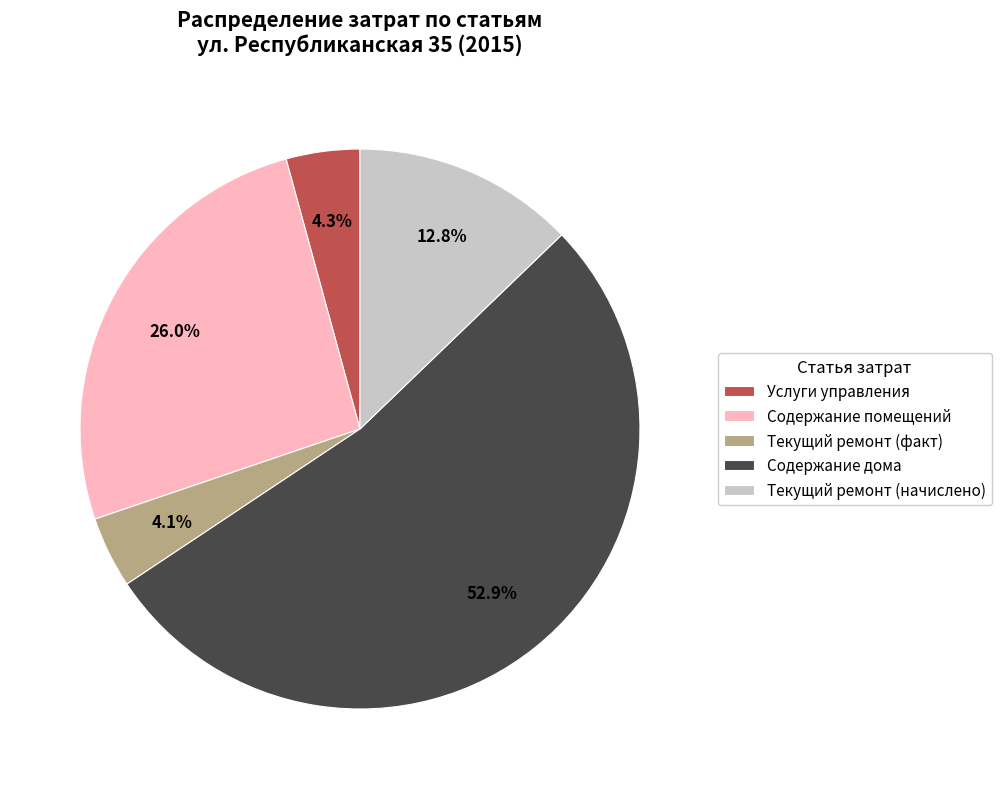

Which category has the biggest portion of the pie?

Содержание дома